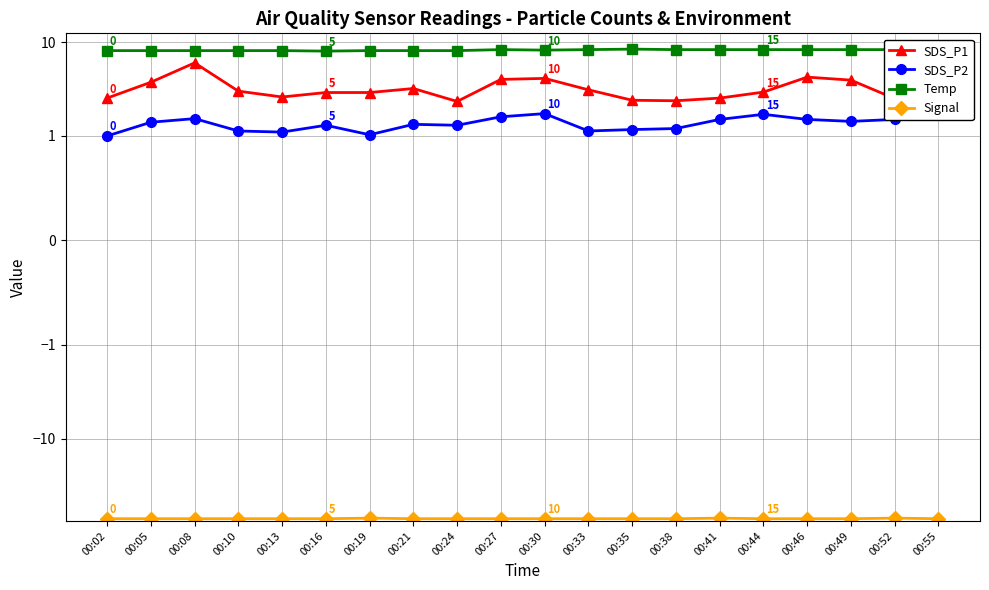

Reading left to right, what are all the values shown in this chart?

SDS_P1: 2.5	3.7	6.0	3.0	2.6	2.9	2.9	3.2	2.3	4.0	4.1	3.1	2.4	2.4	2.5	2.9	4.2	3.9	2.5	6.2
SDS_P2: 1.0	1.4	1.5	1.1	1.1	1.3	1.0	1.3	1.3	1.6	1.7	1.1	1.2	1.2	1.5	1.7	1.5	1.4	1.5	2.5
Temp: 8.1	8.1	8.1	8.1	8.1	8.0	8.1	8.1	8.1	8.3	8.2	8.3	8.4	8.3	8.3	8.3	8.3	8.3	8.3	8.2
Signal: -71.0	-71.0	-71.0	-71.0	-71.0	-71.0	-70.0	-71.0	-71.0	-71.0	-71.0	-71.0	-71.0	-71.0	-70.0	-71.0	-71.0	-71.0	-70.0	-71.0